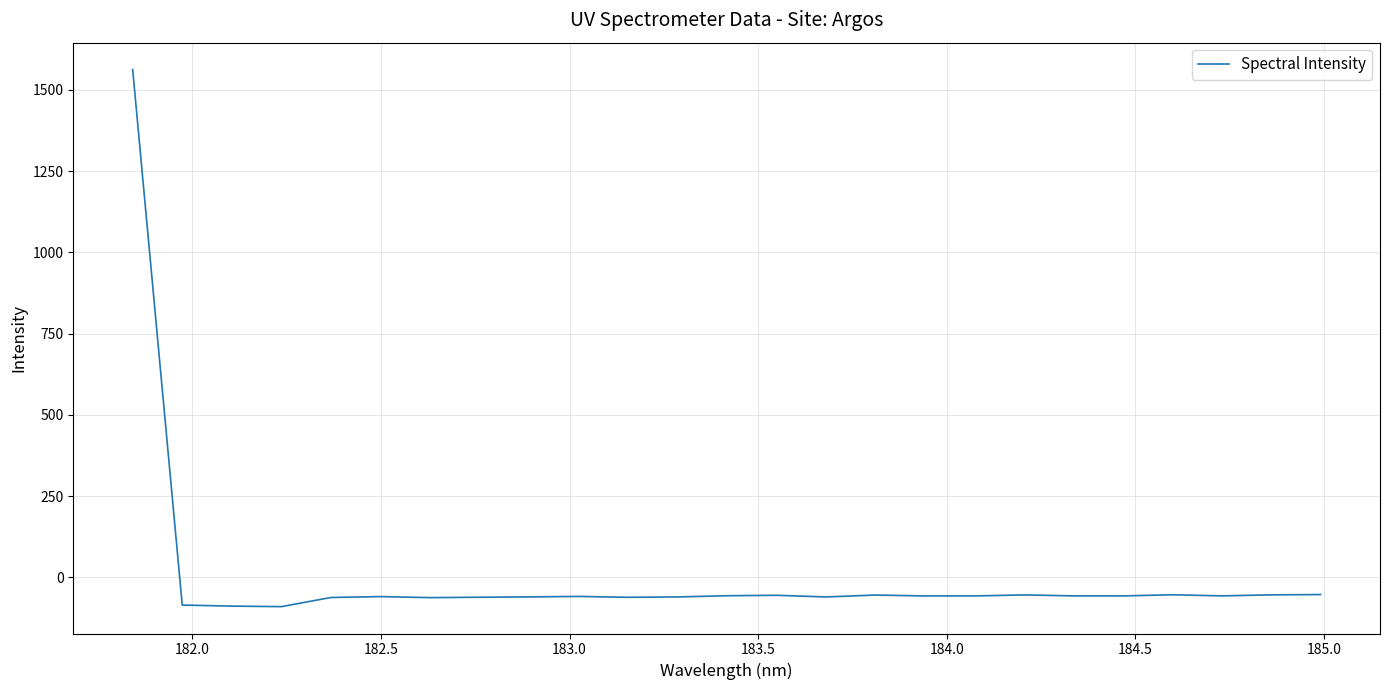

What is the difference between the maximum and minimum values?

1652.9